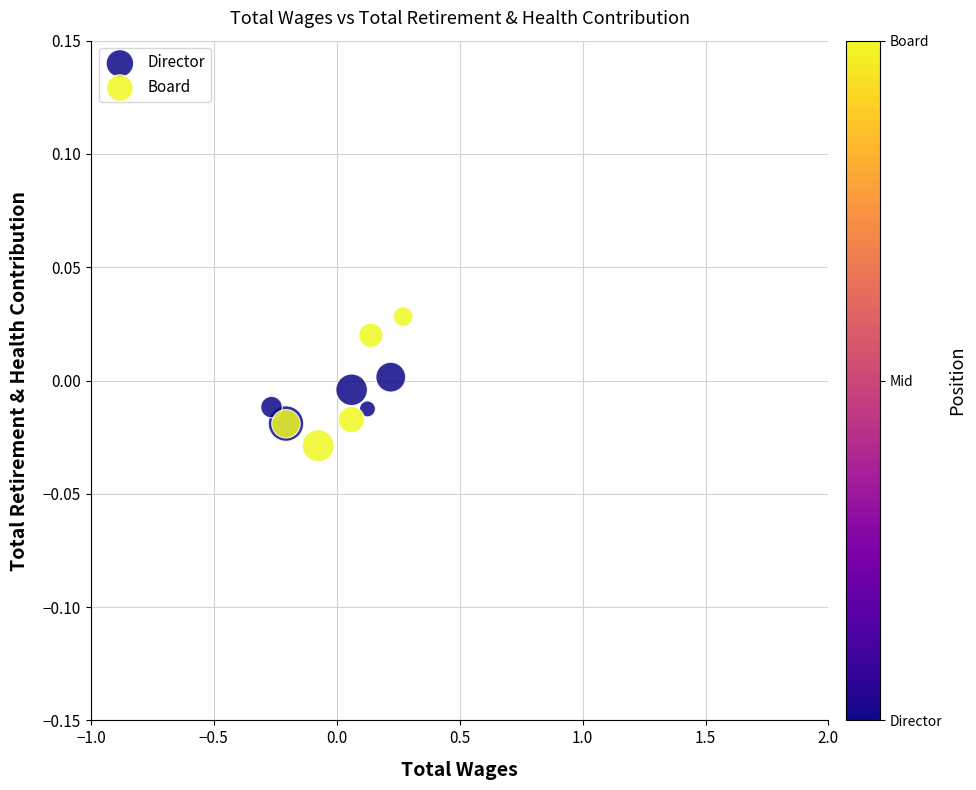

Which series reaches the minimum Y coordinate?

Board